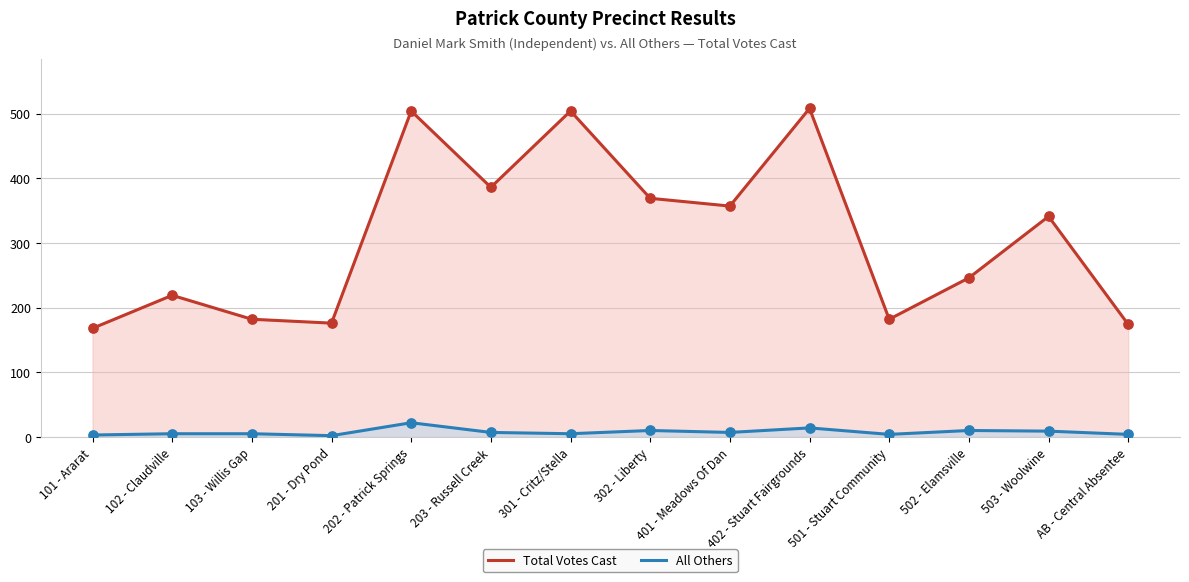

At which category is the sum across all series the highest?

202 - Patrick Springs